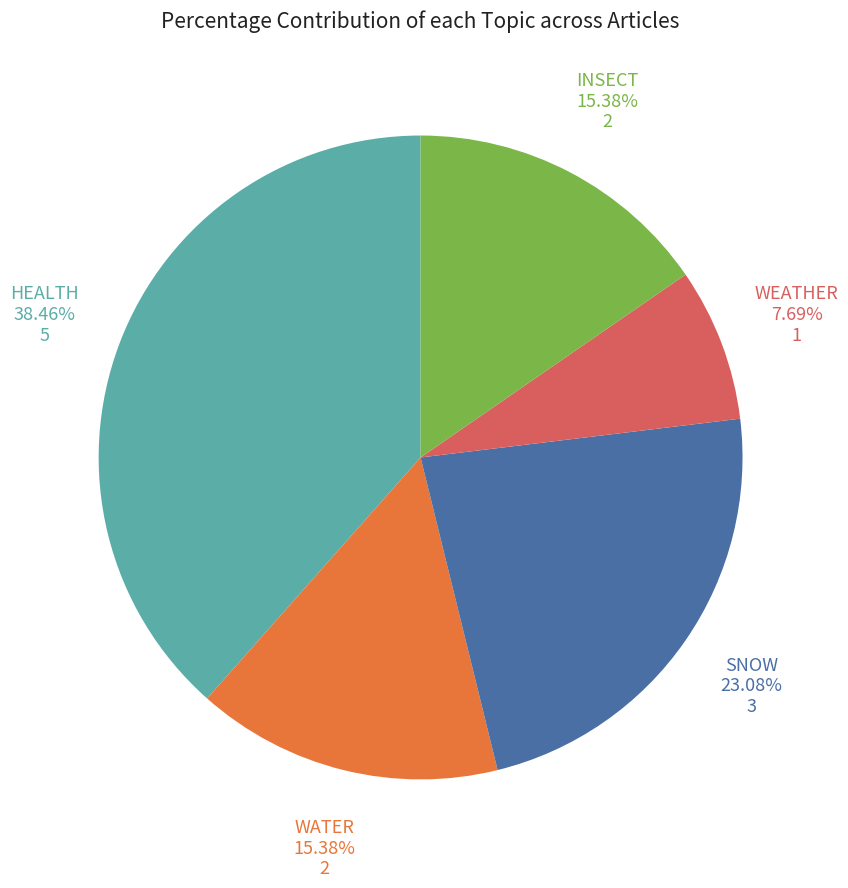

How many slices are in this pie chart?

5